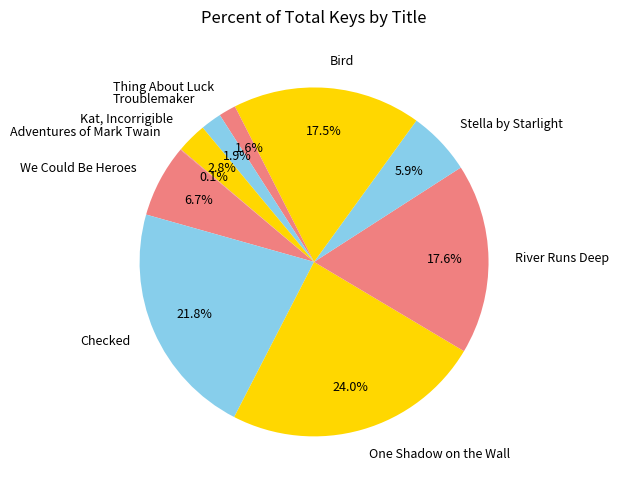

To the nearest percent, what portion does River Runs Deep represent?

18%